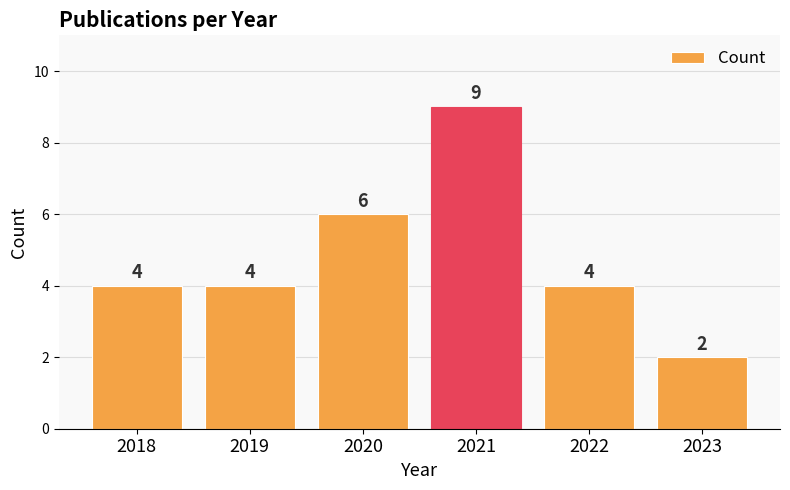

Count the number of categories in the chart.

6